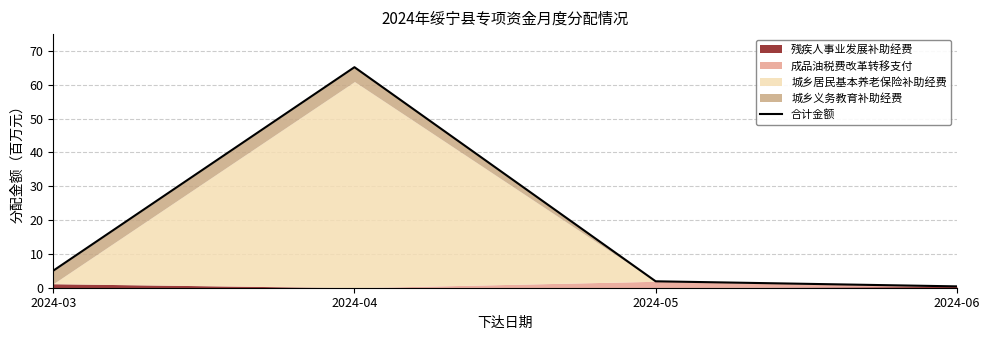

Rank the categories by value from lowest to highest.

2024-06, 2024-05, 2024-03, 2024-04